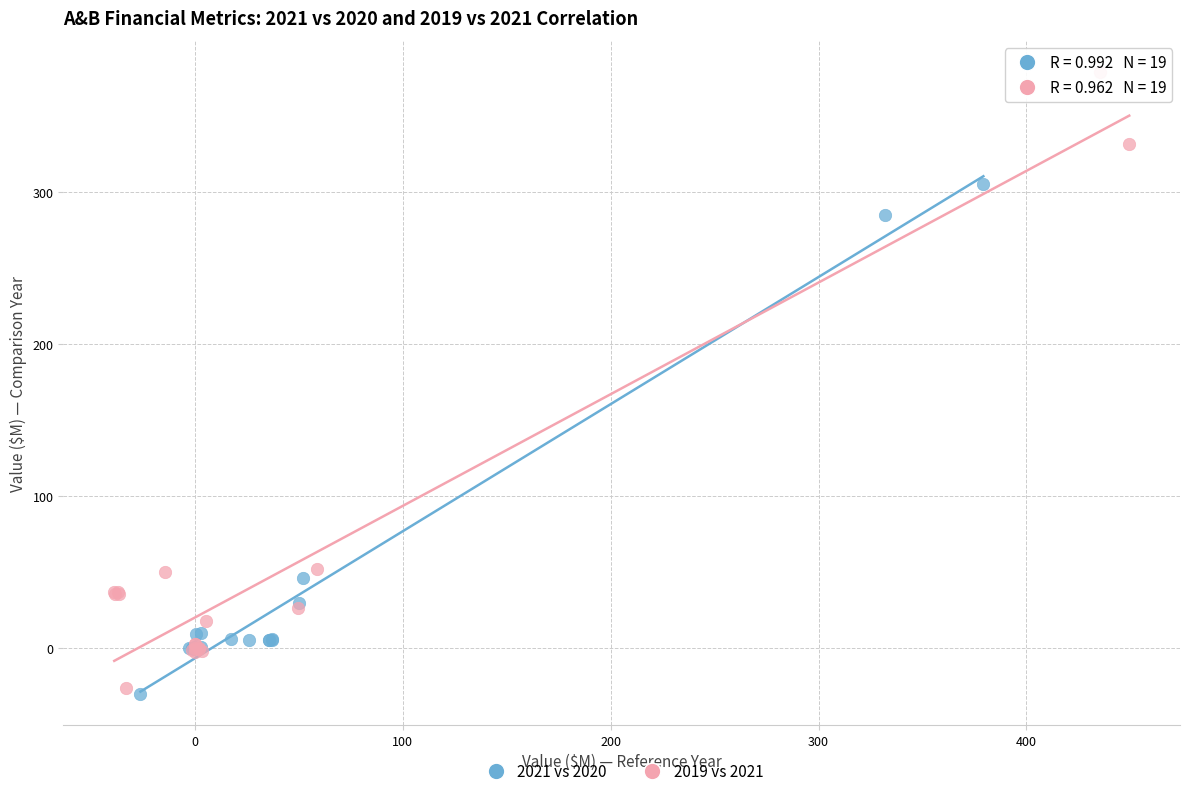

Which series contains the highest Y value?

2019 vs 2021